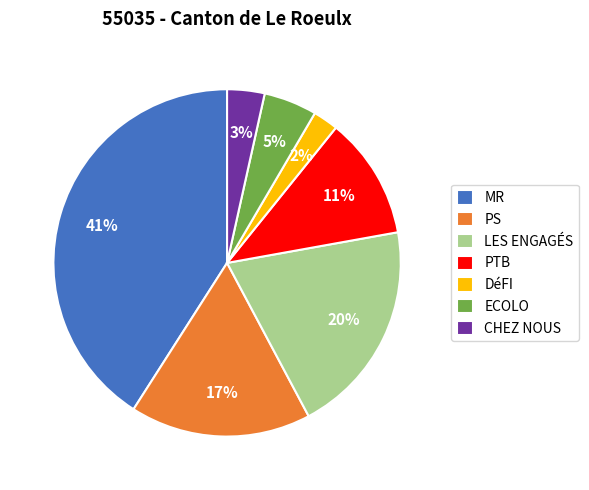

What percentage is the DéFI slice, to the nearest percent?

2%